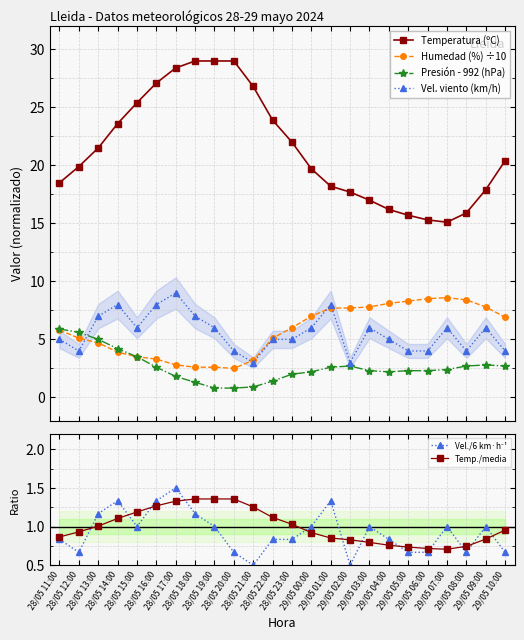

Is the value of Temperatura (ºC) at 28/05 16:00 greater than the value of Humedad (%) ÷10 at 29/05 02:00?

Yes